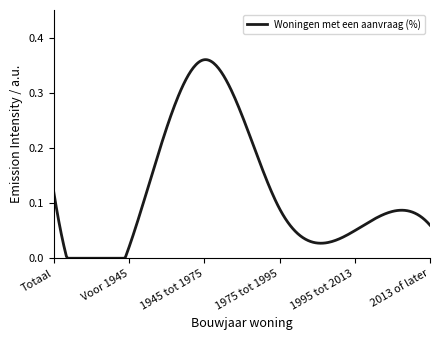

Does the chart display data point markers on the line(s)?

No